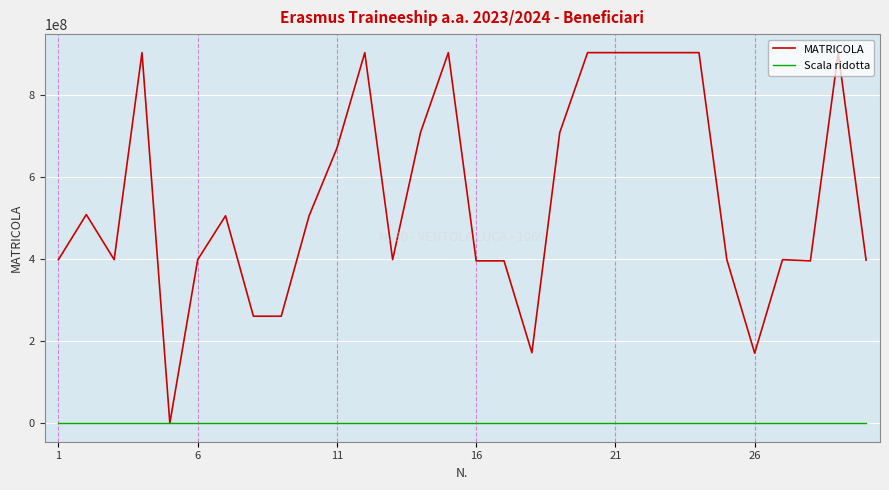

Which series has the largest total across all categories?

MATRICOLA